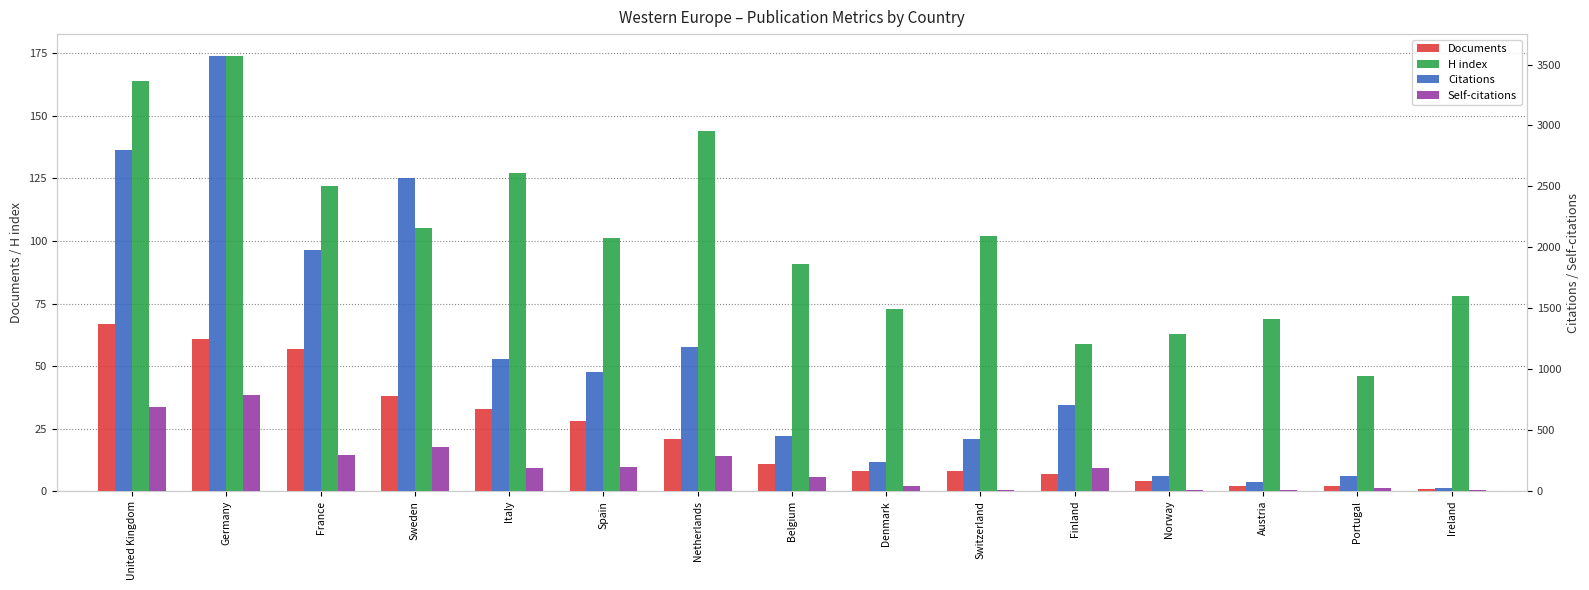

At which label does Self-citations reach its minimum?

Ireland